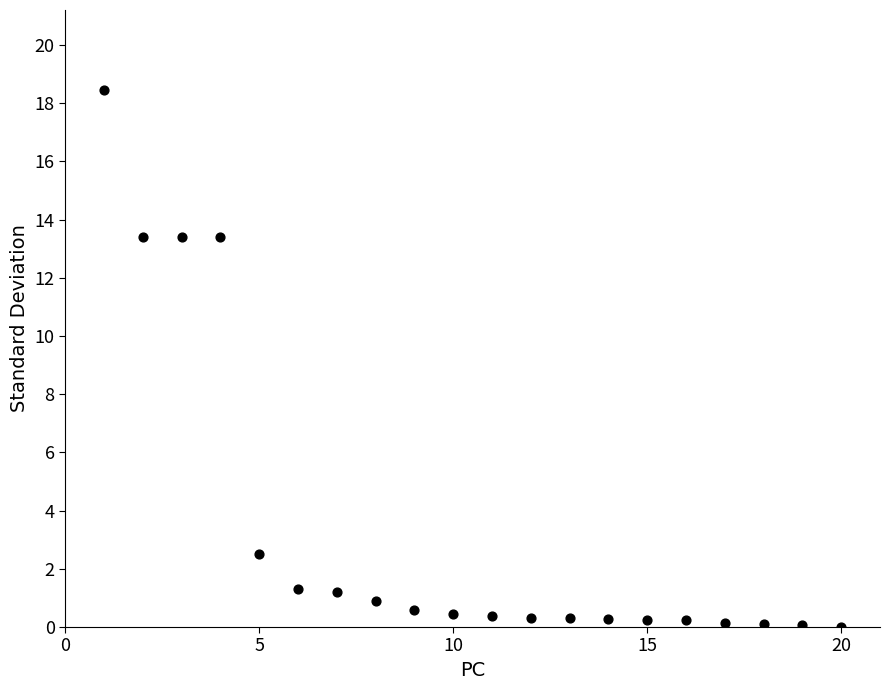

What is the range of Y values (max minus min)?

18.4